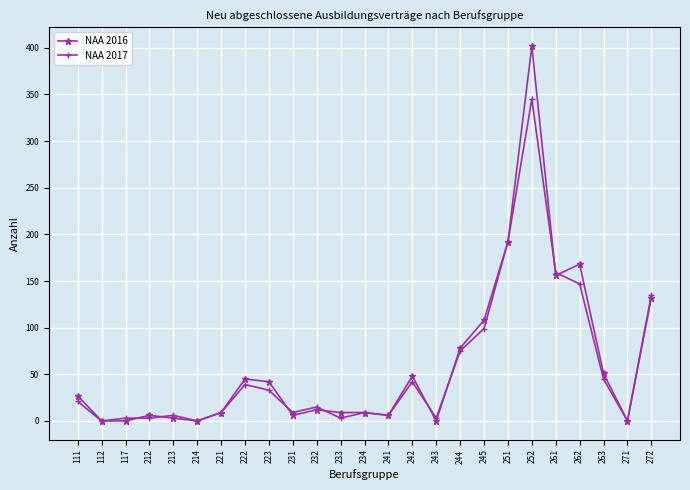

Rank the series by their maximum value, from lowest to highest.

NAA 2017, NAA 2016